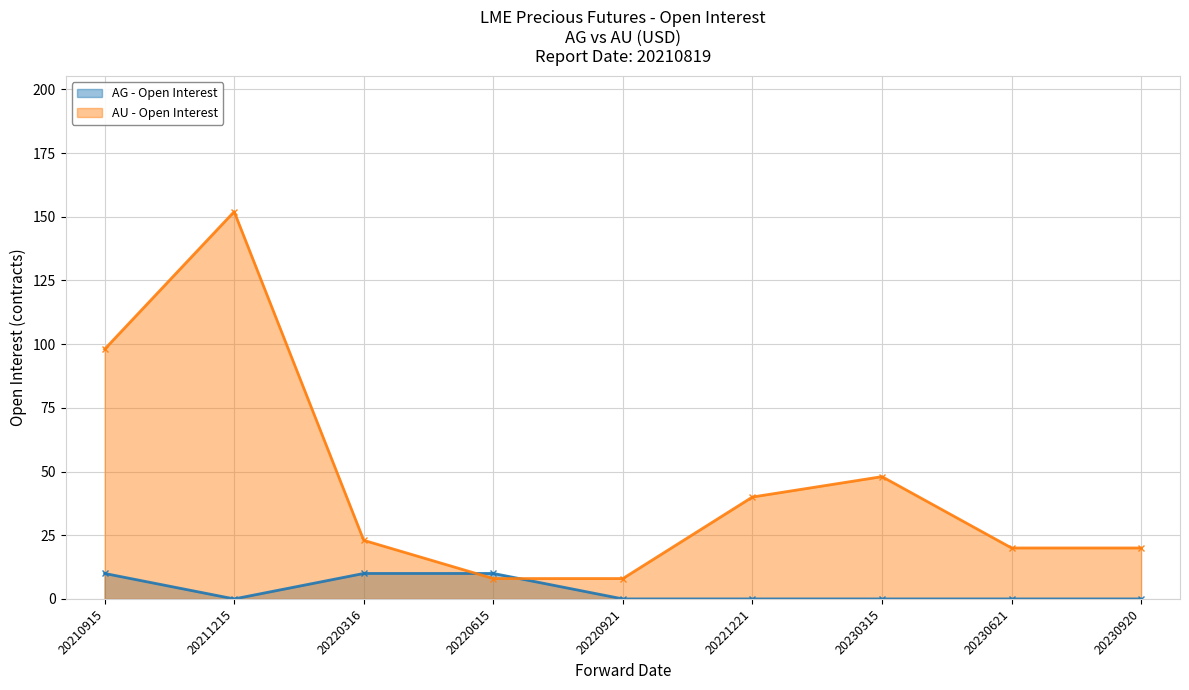

What is the sum of all values?

417